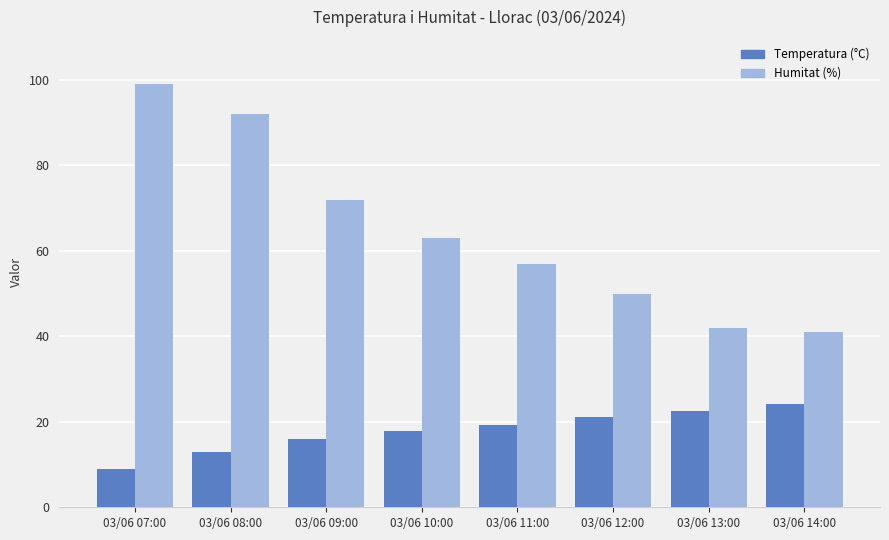

How many distinct data groups are displayed?

2